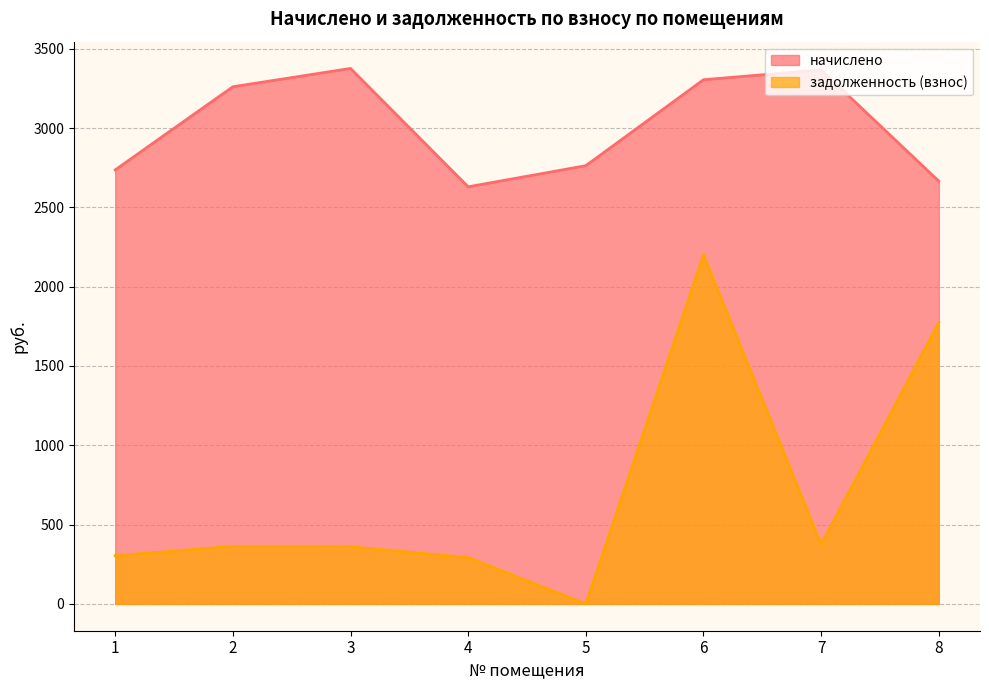

Which has a higher value, 3 or 4?

3